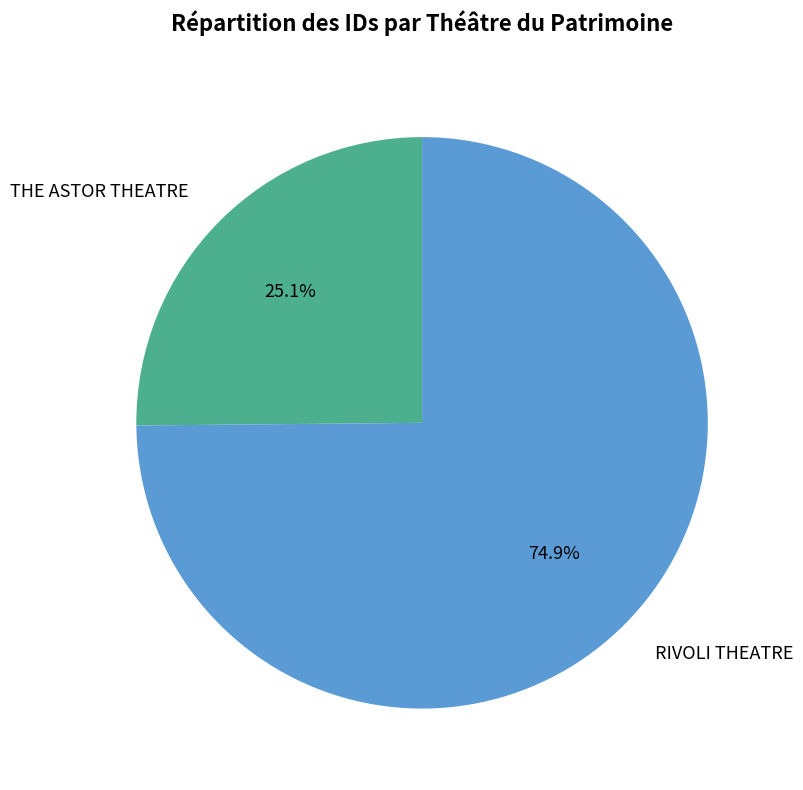

What is the ratio of the value at THE ASTOR THEATRE to the value at RIVOLI THEATRE?

0.3